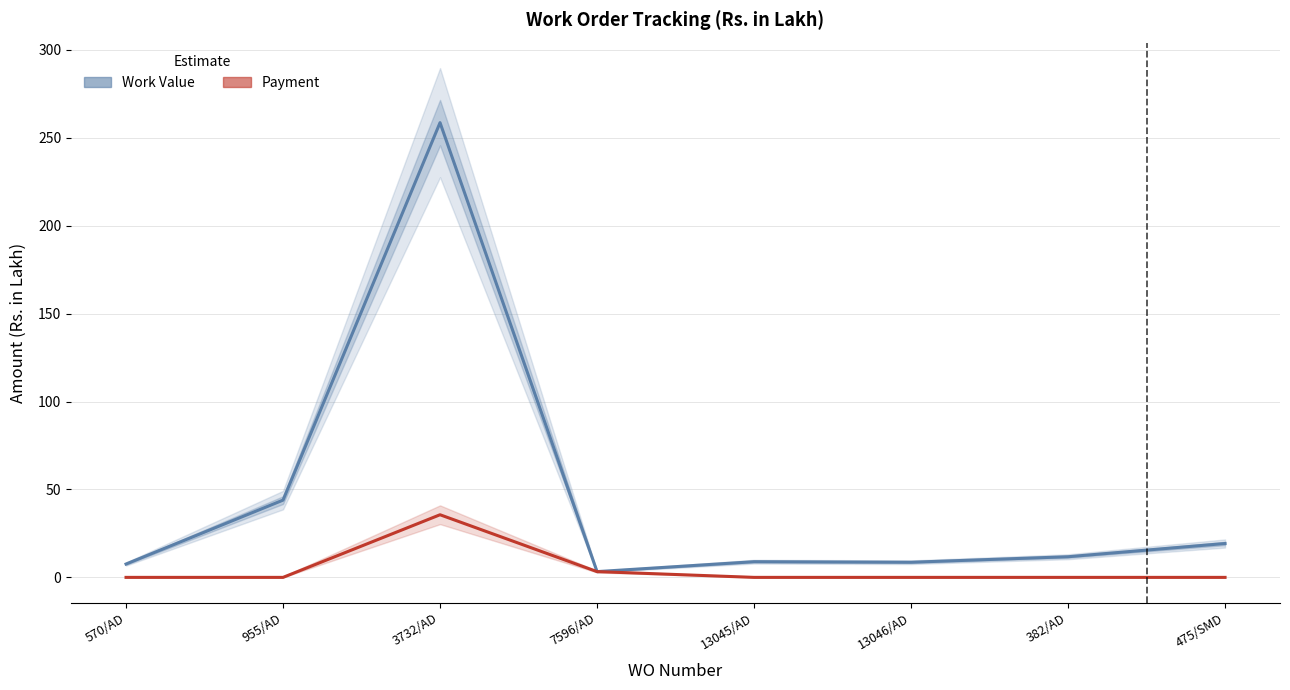

At 13046/AD, list the series in order from largest to smallest.

Work Value, Payment